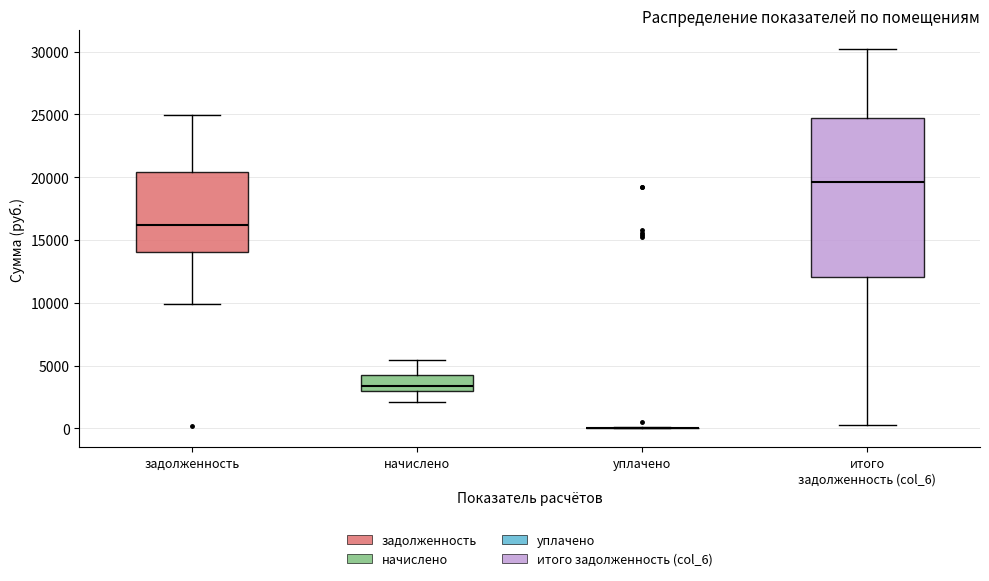

Reading left to right, read every box against the y-axis: the position of its median line, the range the box covers, and the ends of its whiskers. The values are not printed on the chart, so give them approximately, as read against the axis.

задолженность: median 16000, box 14000 to 20500, whiskers 10000 to 25000
начислено: median 3500, box 3000 to 4500, whiskers 2000 to 5500
уплачено: box collapsed to a line at 0, whiskers 0 to 0
итого задолженность (col_6): median 19500, box 12000 to 24500, whiskers 500 to 30000